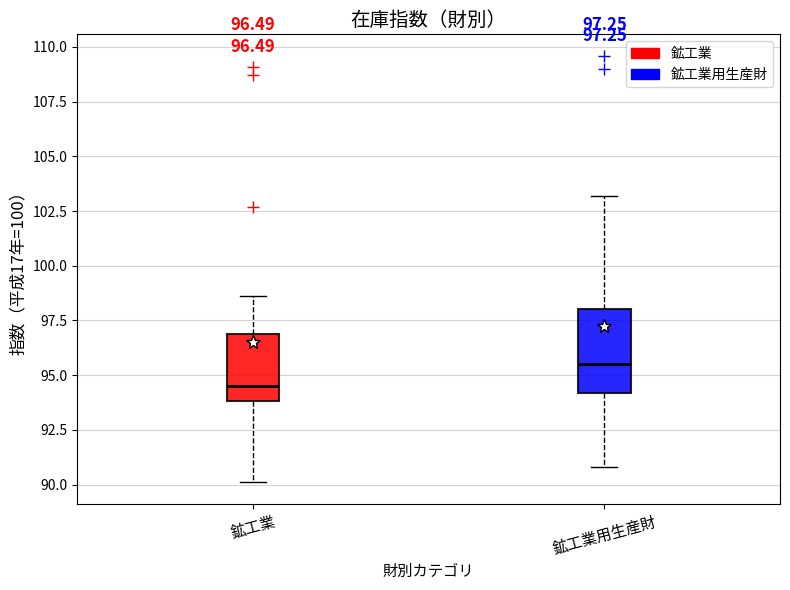

Which box is the tallest, from its lower edge to its upper edge?

鉱工業用生産財